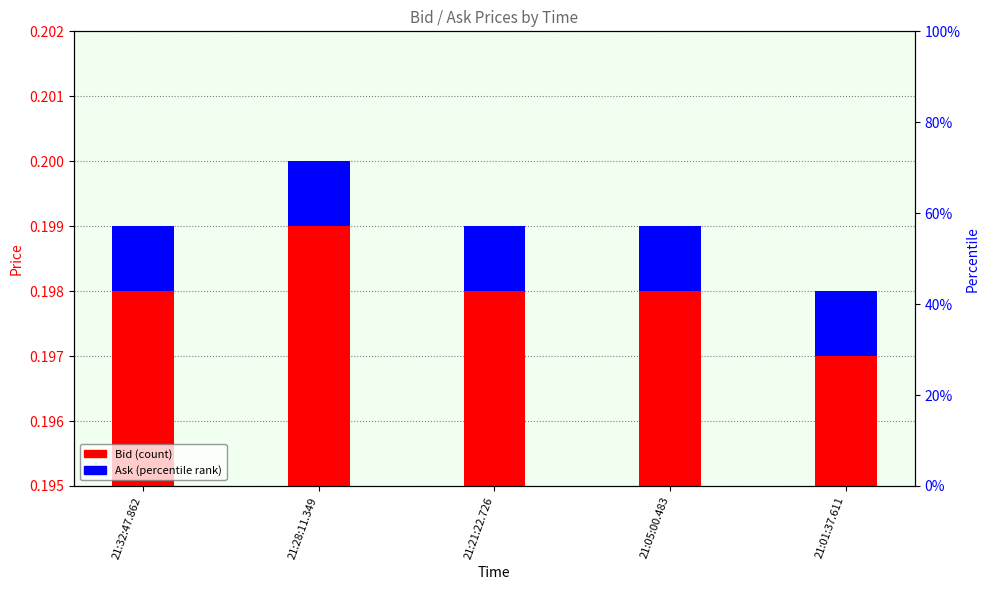

List the series in order of their overall mean, highest first.

Bid, Ask